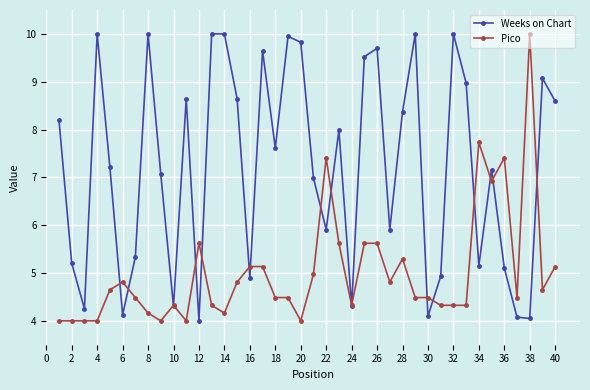

What is the lowest value of the Weeks on Chart series?

4.0